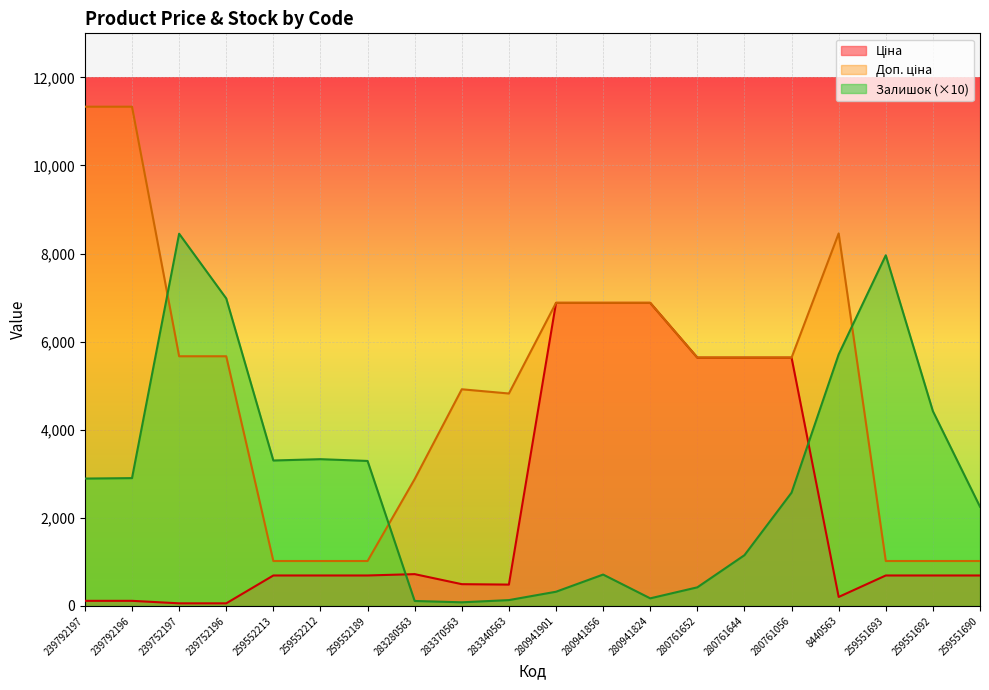

Where do Ціна and Залишок first cross each other?

259552189 and 283280563